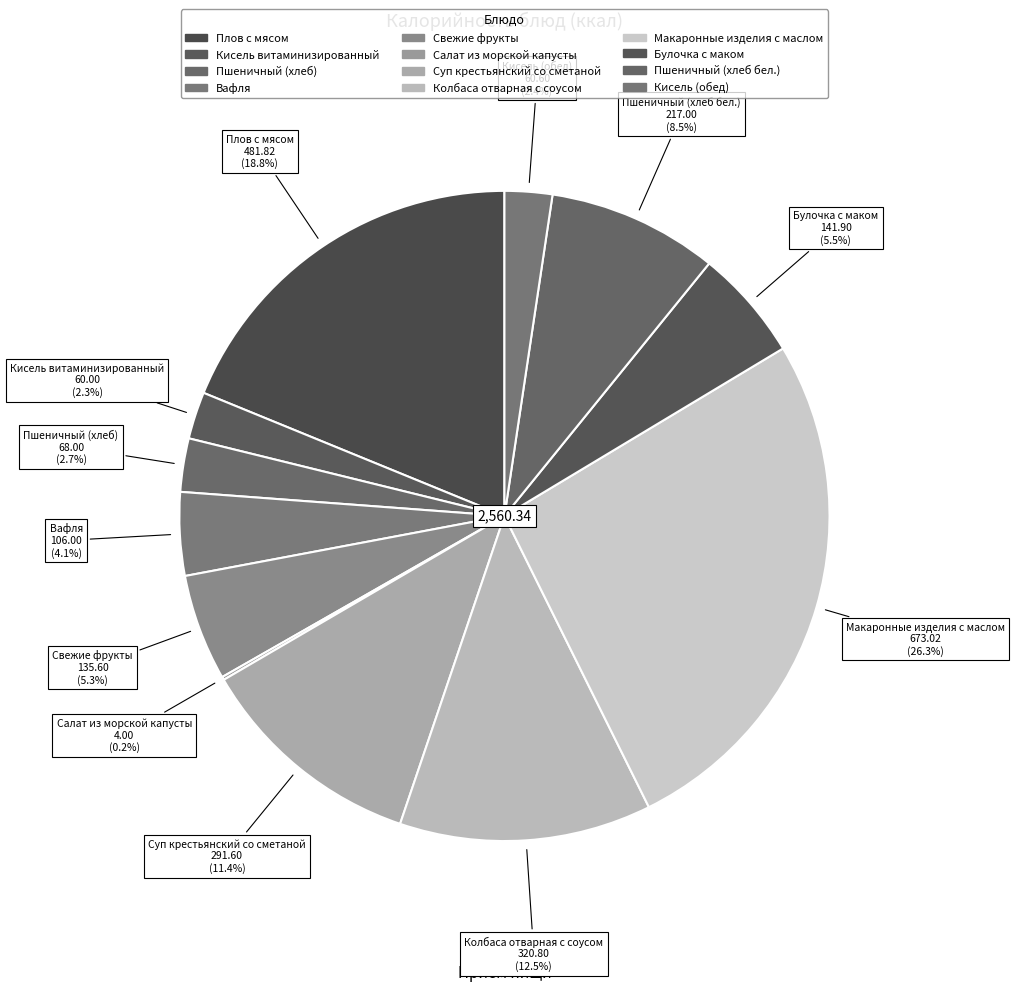

To the nearest percent, what percentage of the pie is Свежие фрукты?

5%